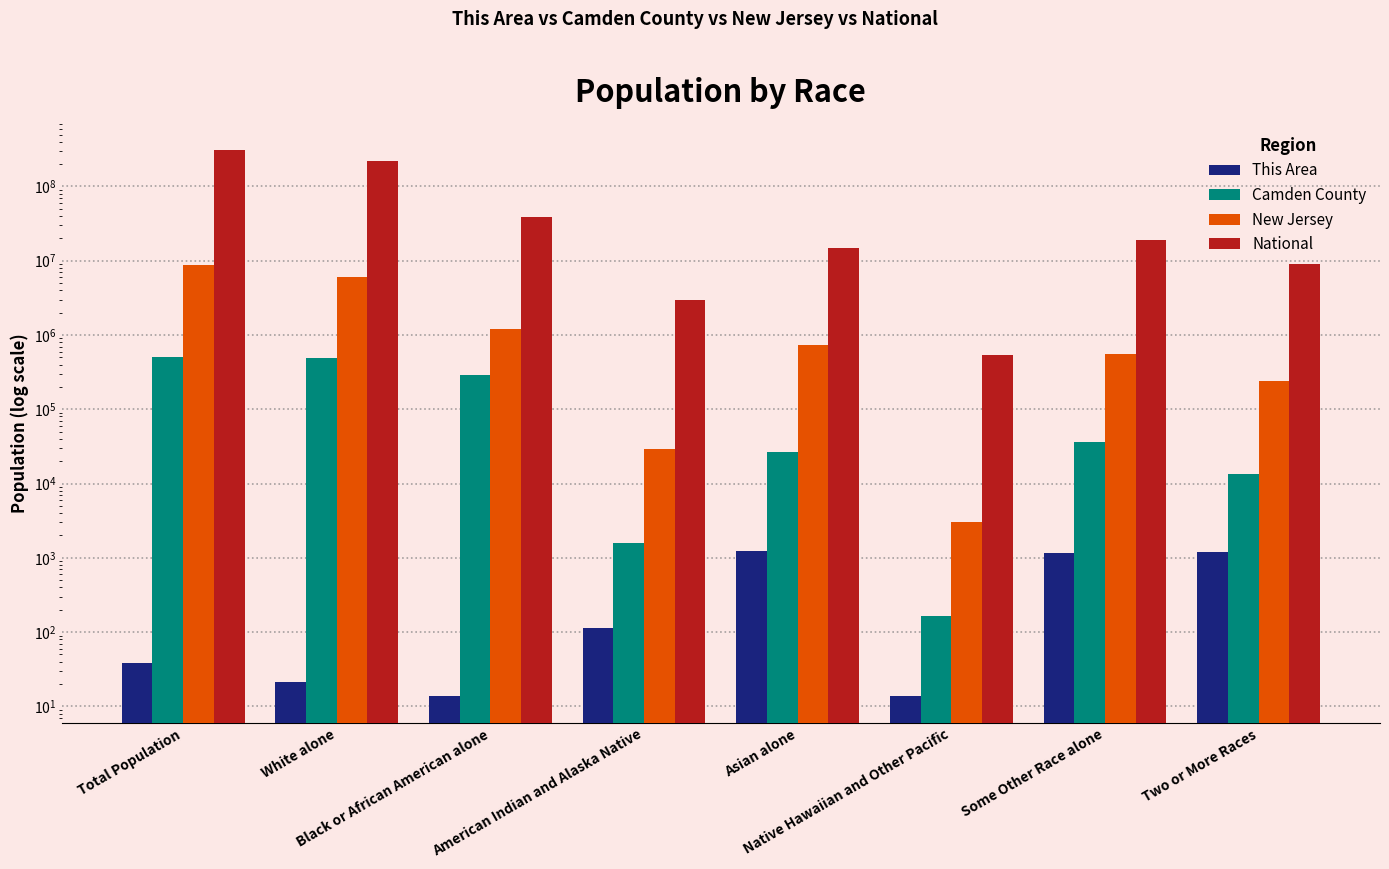

How many values in the New Jersey series exceed 725726?

3